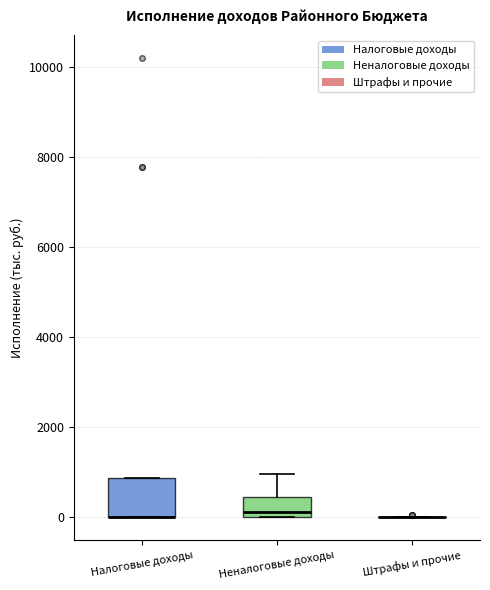

Which box is the tallest, from its lower edge to its upper edge?

Налоговые доходы